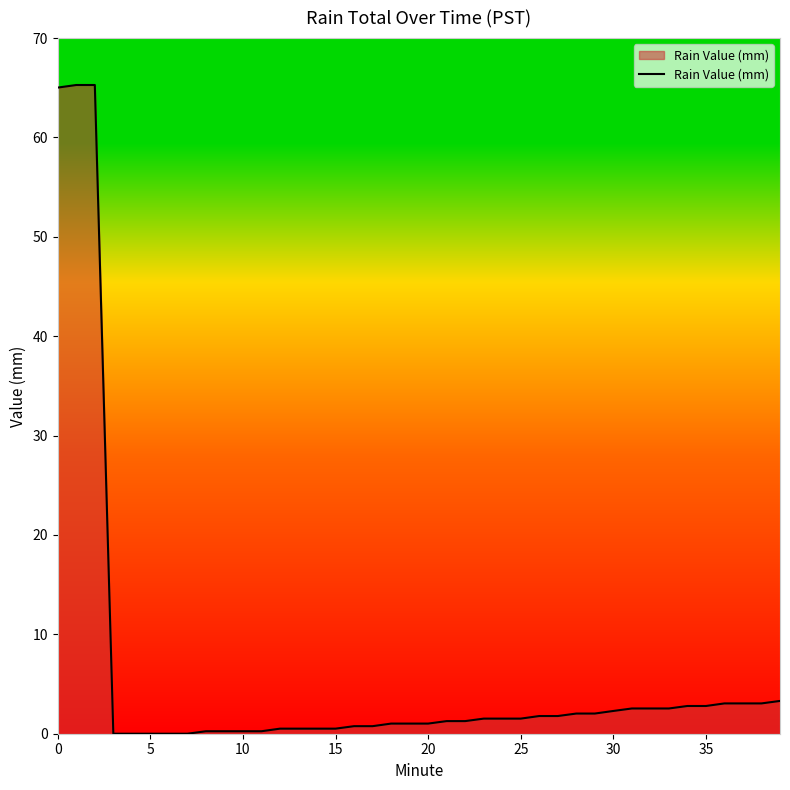

What is the difference between the maximum and minimum values?

65.3